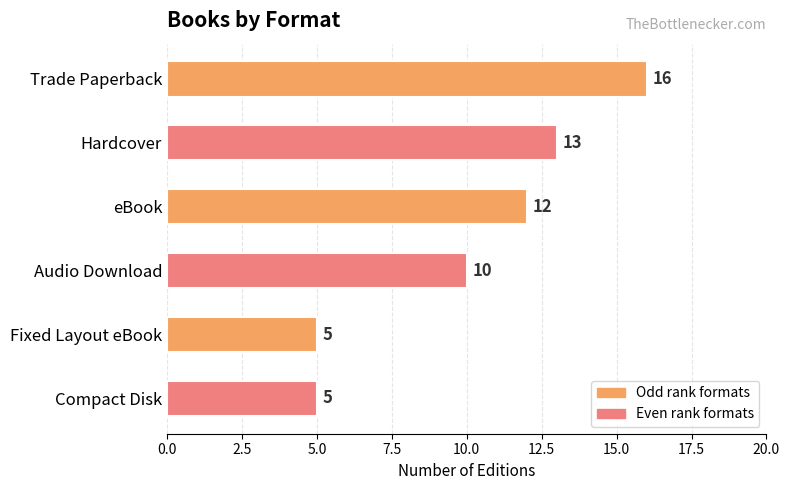

What is the label of the 4th bar from the bottom?

eBook